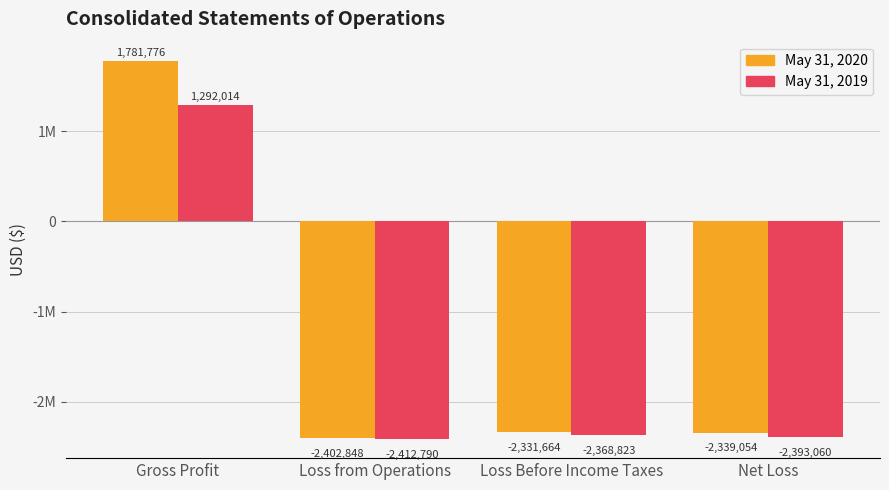

What are all the series names shown in the legend?

May 31, 2020, May 31, 2019